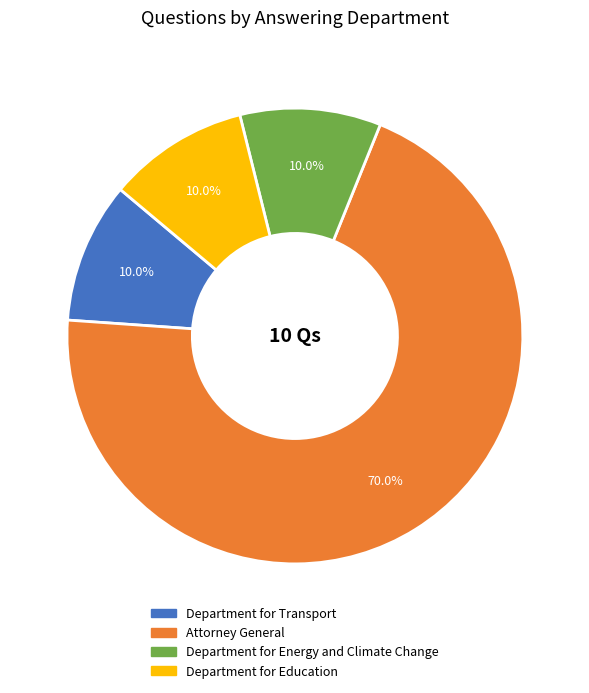

To the nearest percent, what portion does Attorney General represent?

70%